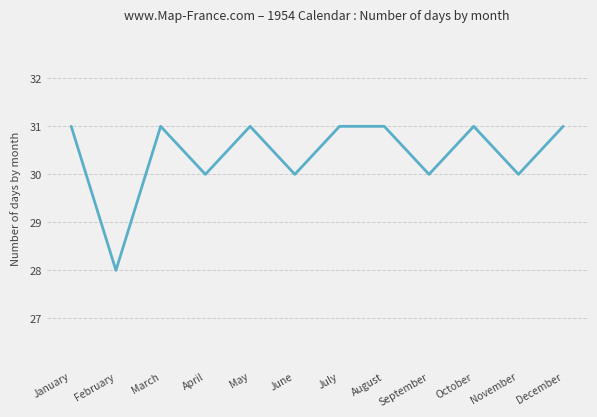

What is the difference between the second highest and minimum values?

3